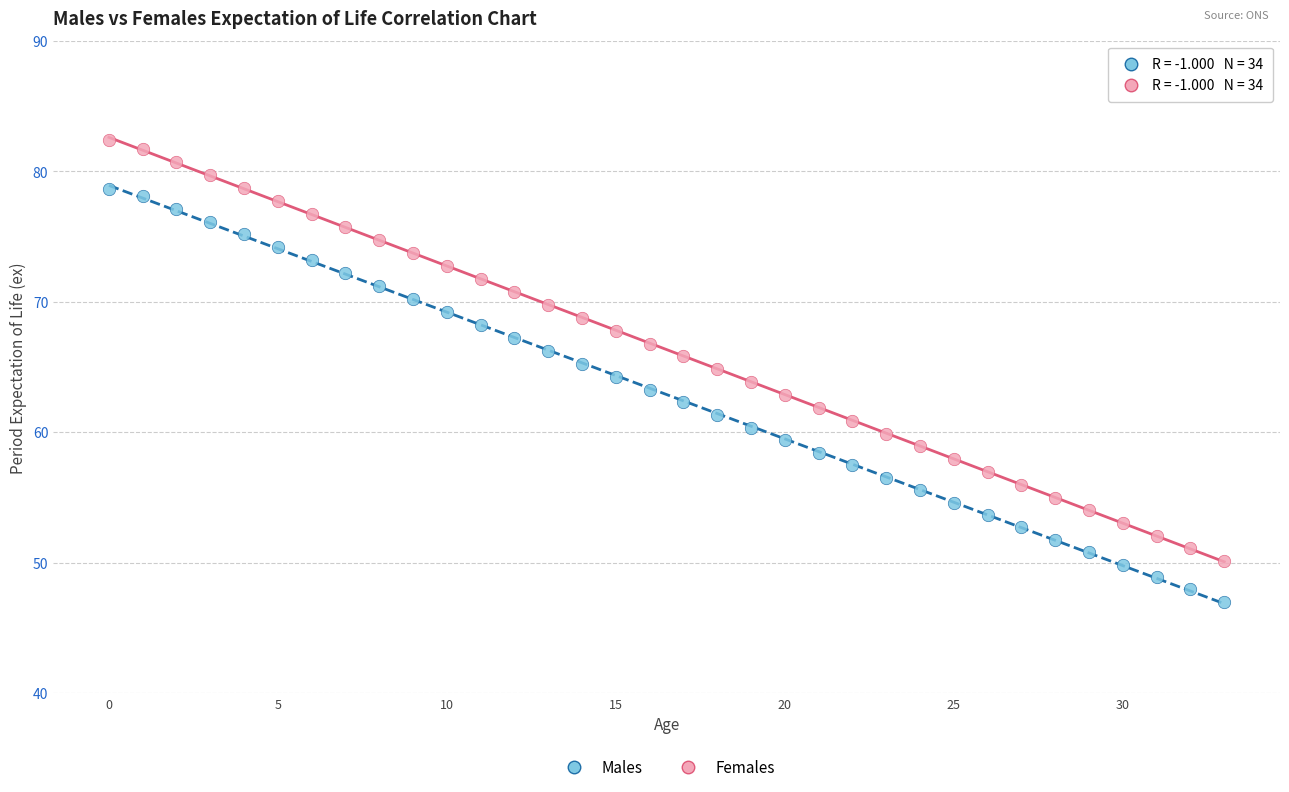

Which series reaches the minimum Y coordinate?

Males